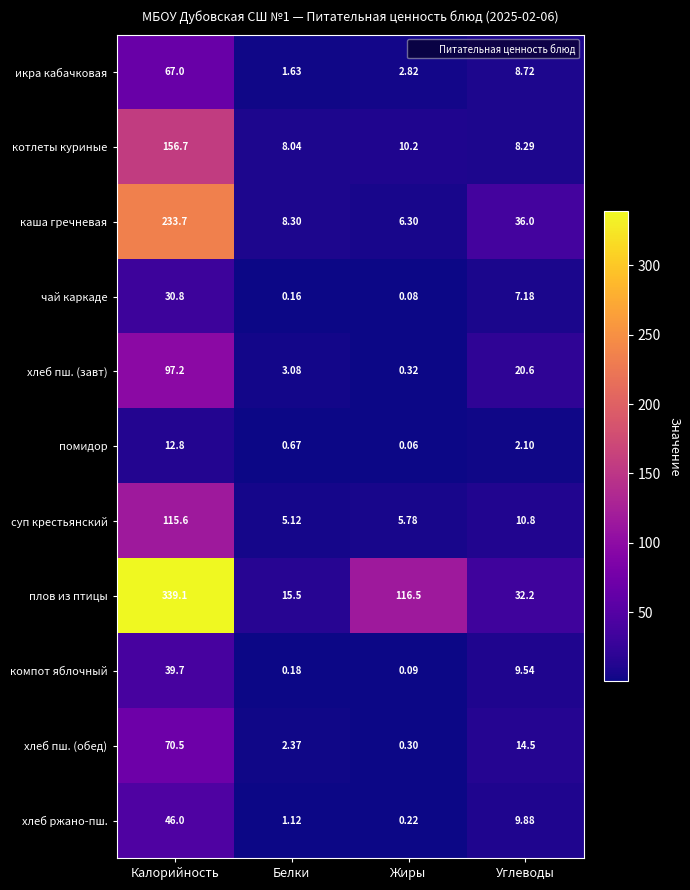

Is the value of икра кабачковая at Жиры greater than the value of хлеб ржано-пш. at Жиры?

Yes